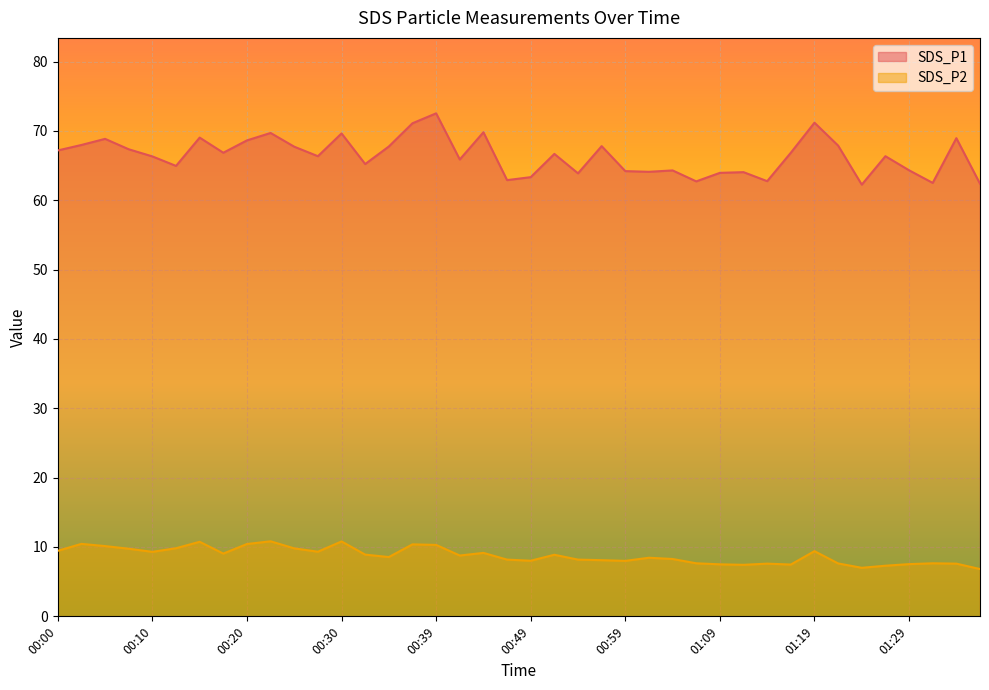

How many distinct data groups are displayed?

2